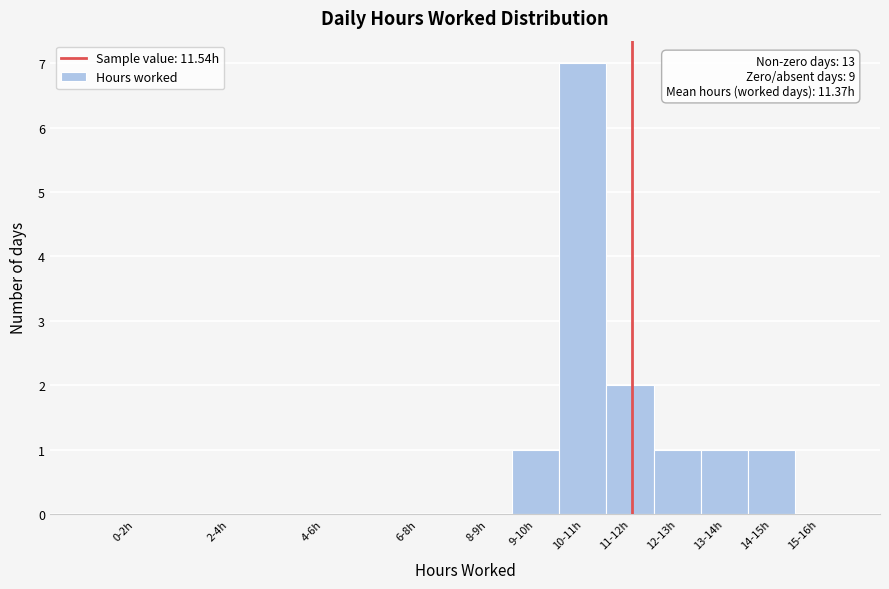

Reading left to right, extract all data points from this chart.

0-2h=0	2-4h=0	4-6h=0	6-8h=0	8-9h=0	9-10h=1	10-11h=7	11-12h=2	12-13h=1	13-14h=1	14-15h=1	15-16h=0